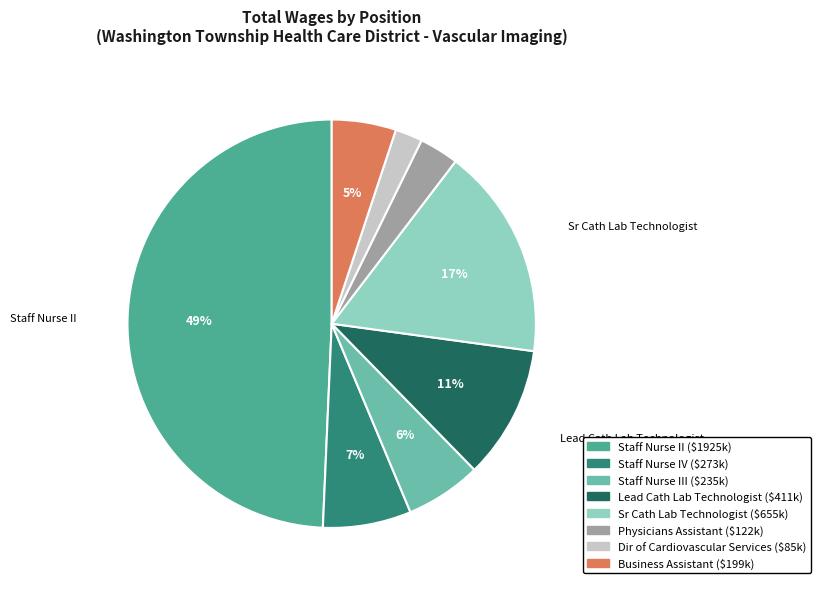

To the nearest percent, what is the difference between the largest and smallest slice percentages?

47%